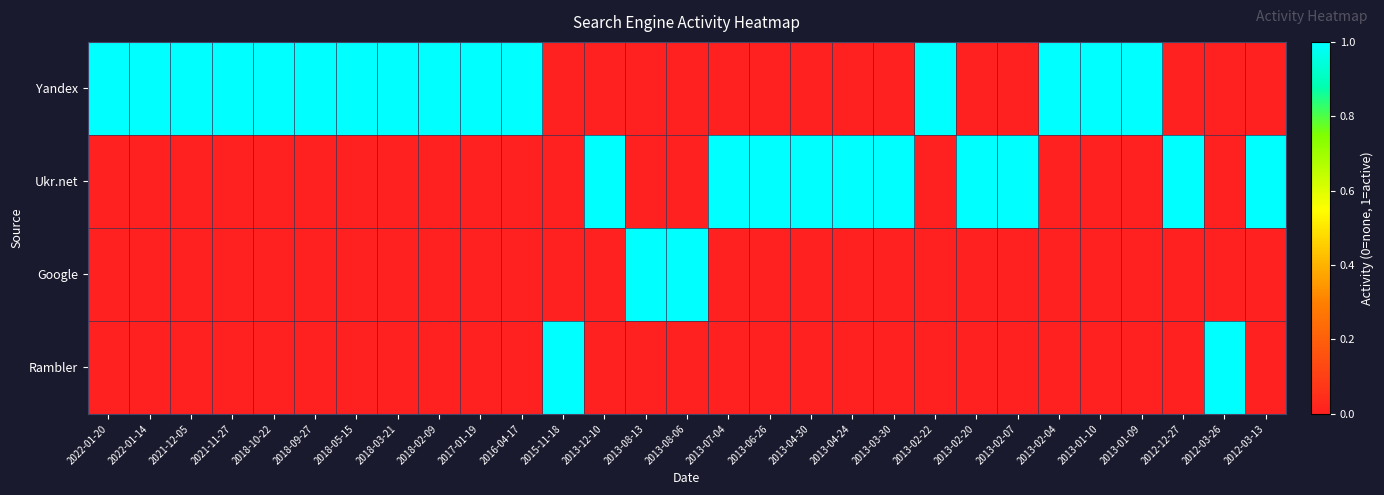

Reading left to right, extract all data points from this chart.

Yandex: 2022-01-20=1	2022-01-14=1	2021-12-05=1	2021-11-27=1	2018-10-22=1	2018-09-27=1	2018-05-15=1	2018-03-21=1	2018-02-09=1	2017-01-19=1	2016-04-17=1	2015-11-18=0	2013-12-10=0	2013-08-13=0	2013-08-06=0	2013-07-04=0	2013-06-26=0	2013-04-30=0	2013-04-24=0	2013-03-30=0	2013-02-22=1	2013-02-20=0	2013-02-07=0	2013-02-04=1	2013-01-10=1	2013-01-09=1	2012-12-27=0	2012-03-26=0	2012-03-13=0
Ukr.net: 2022-01-20=0	2022-01-14=0	2021-12-05=0	2021-11-27=0	2018-10-22=0	2018-09-27=0	2018-05-15=0	2018-03-21=0	2018-02-09=0	2017-01-19=0	2016-04-17=0	2015-11-18=0	2013-12-10=1	2013-08-13=0	2013-08-06=0	2013-07-04=1	2013-06-26=1	2013-04-30=1	2013-04-24=1	2013-03-30=1	2013-02-22=0	2013-02-20=1	2013-02-07=1	2013-02-04=0	2013-01-10=0	2013-01-09=0	2012-12-27=1	2012-03-26=0	2012-03-13=1
Google: 2022-01-20=0	2022-01-14=0	2021-12-05=0	2021-11-27=0	2018-10-22=0	2018-09-27=0	2018-05-15=0	2018-03-21=0	2018-02-09=0	2017-01-19=0	2016-04-17=0	2015-11-18=0	2013-12-10=0	2013-08-13=1	2013-08-06=1	2013-07-04=0	2013-06-26=0	2013-04-30=0	2013-04-24=0	2013-03-30=0	2013-02-22=0	2013-02-20=0	2013-02-07=0	2013-02-04=0	2013-01-10=0	2013-01-09=0	2012-12-27=0	2012-03-26=0	2012-03-13=0
Rambler: 2022-01-20=0	2022-01-14=0	2021-12-05=0	2021-11-27=0	2018-10-22=0	2018-09-27=0	2018-05-15=0	2018-03-21=0	2018-02-09=0	2017-01-19=0	2016-04-17=0	2015-11-18=1	2013-12-10=0	2013-08-13=0	2013-08-06=0	2013-07-04=0	2013-06-26=0	2013-04-30=0	2013-04-24=0	2013-03-30=0	2013-02-22=0	2013-02-20=0	2013-02-07=0	2013-02-04=0	2013-01-10=0	2013-01-09=0	2012-12-27=0	2012-03-26=1	2012-03-13=0